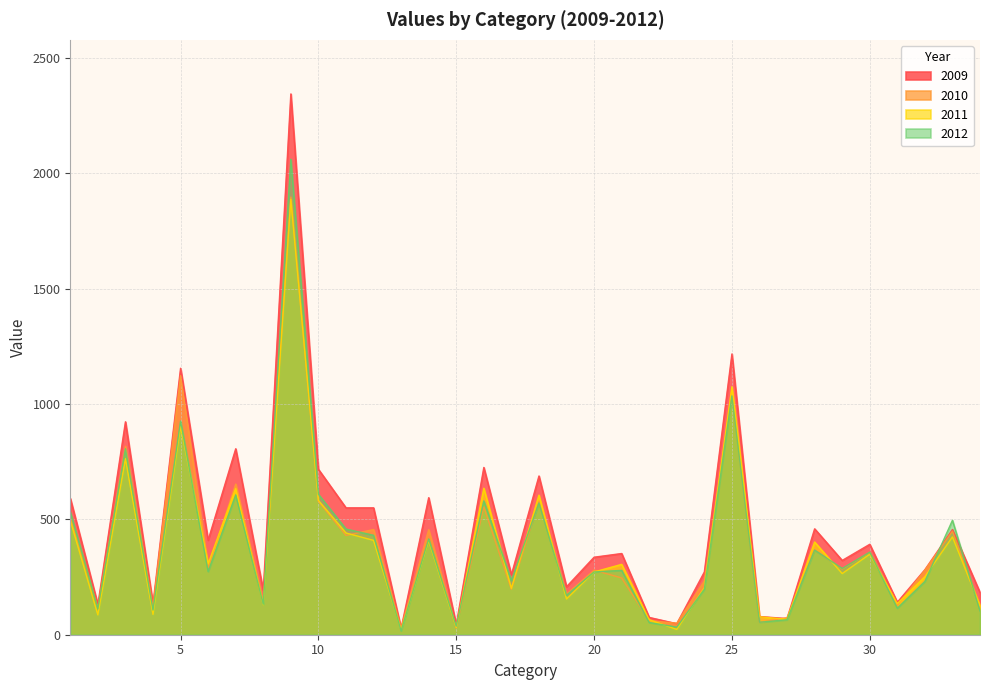

Which series ends up on top after the final intersection of 2010 and 2011?

2011